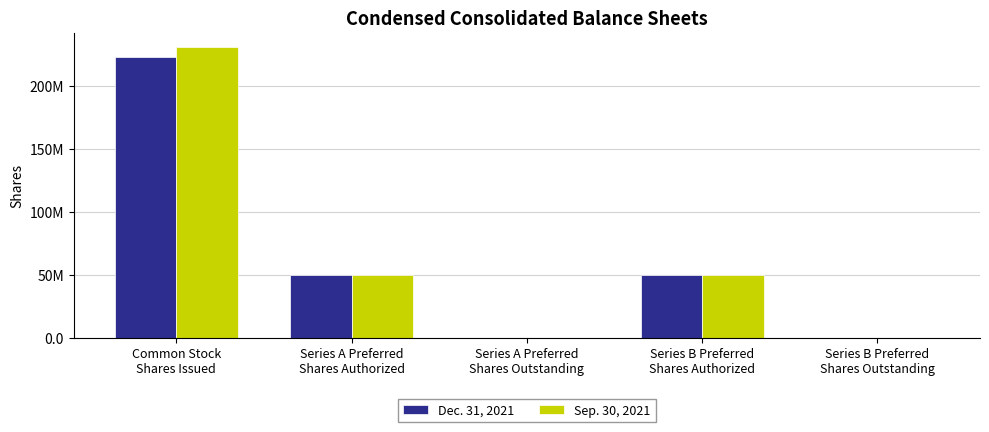

Which category has the lowest value across all series?

Series A Preferred
Shares Outstanding